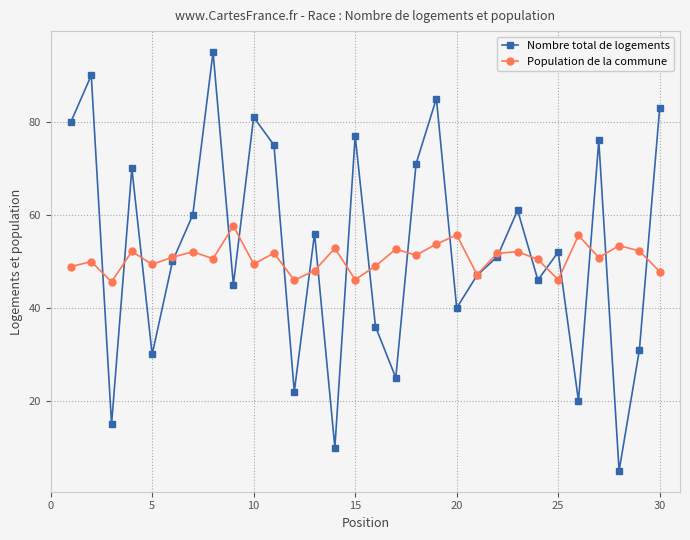

What is the minimum value for Population de la commune?

45.6